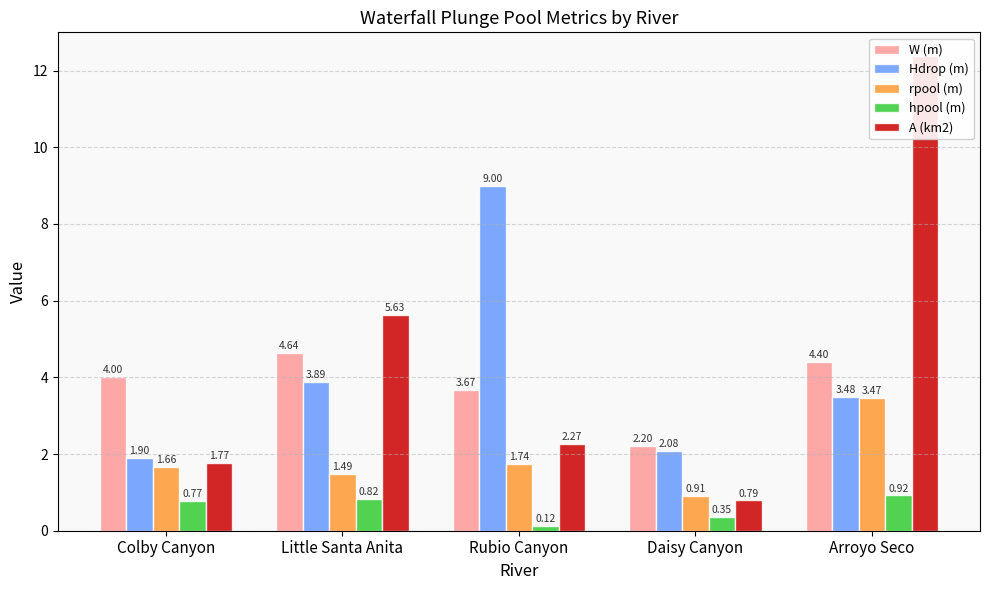

At how many categories does at least one series exceed 11?

1